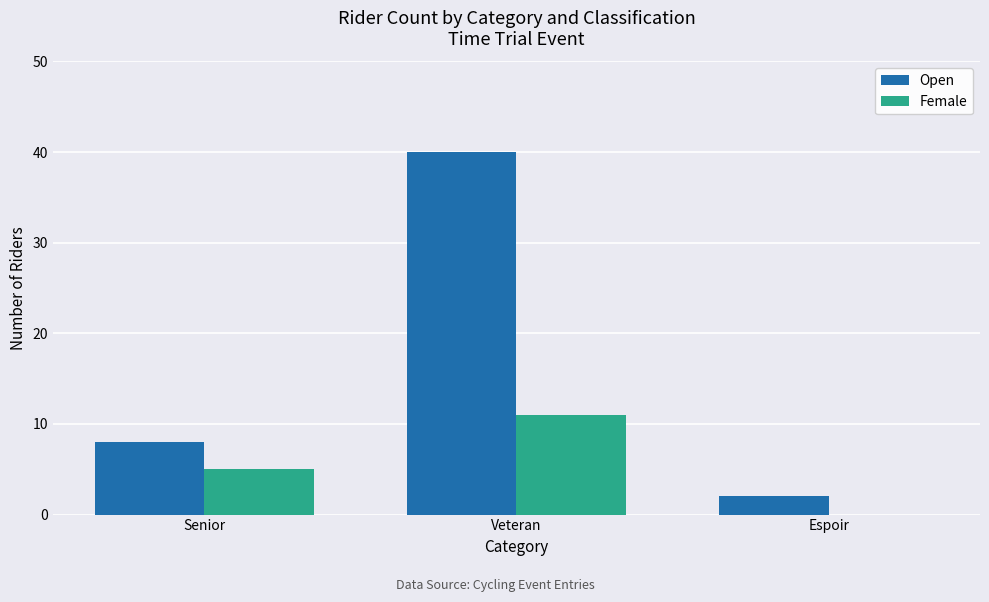

Read the Female value at Senior.

5